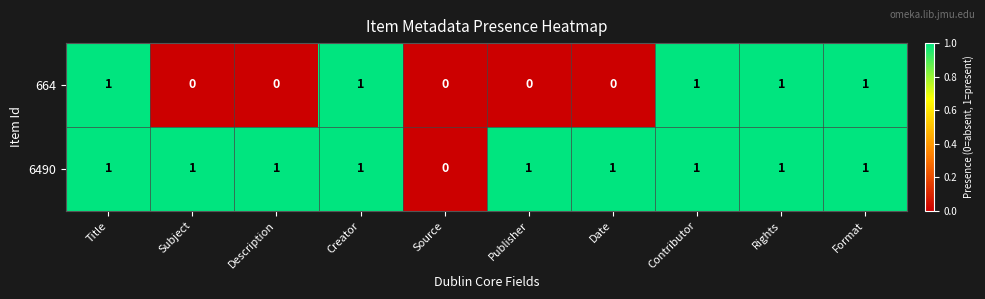

At which label does 6490 reach its minimum?

Source